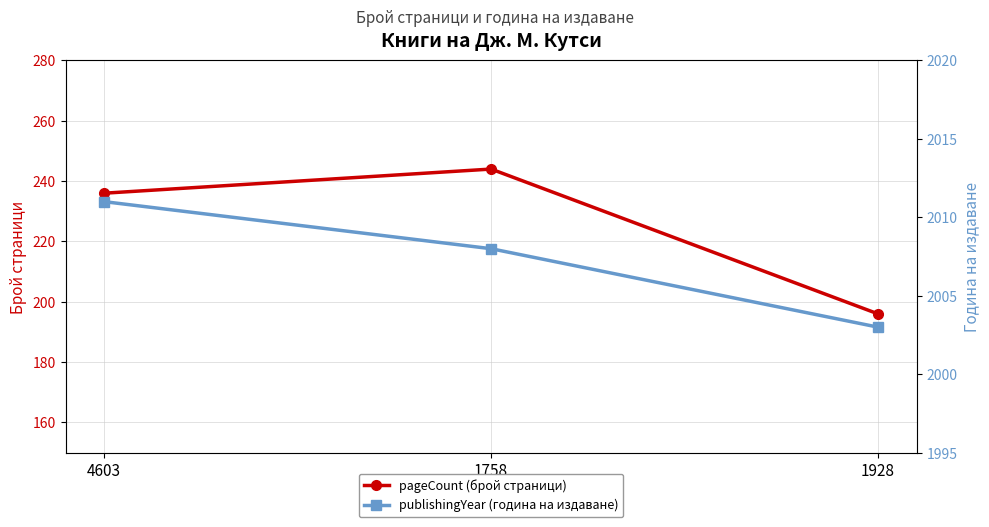

What value does the pageCount (брой страници) series have at 4603, to the nearest 10?

240